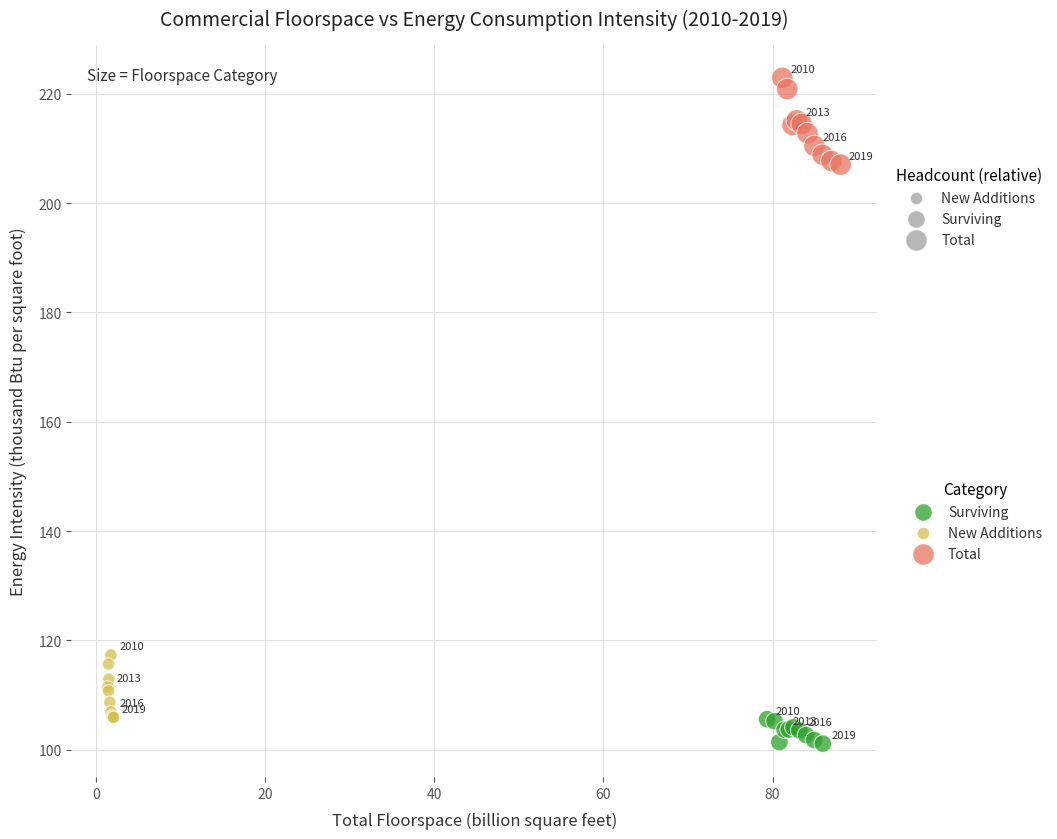

Which series has the widest spread of Y values?

Total